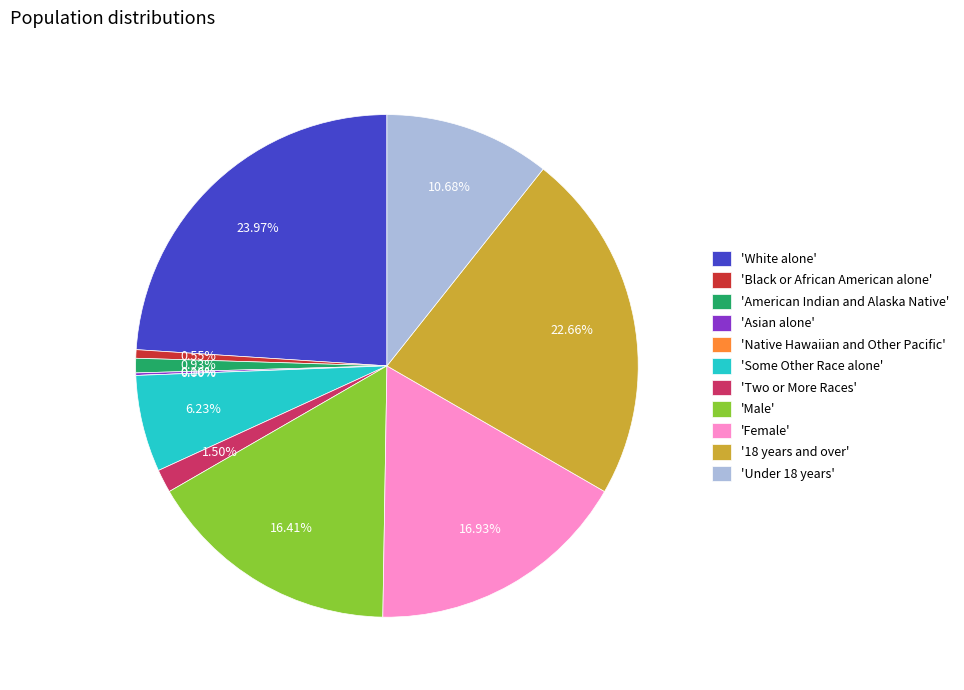

What is the total percentage of American Indian and Alaska Native and Female?

17.9%